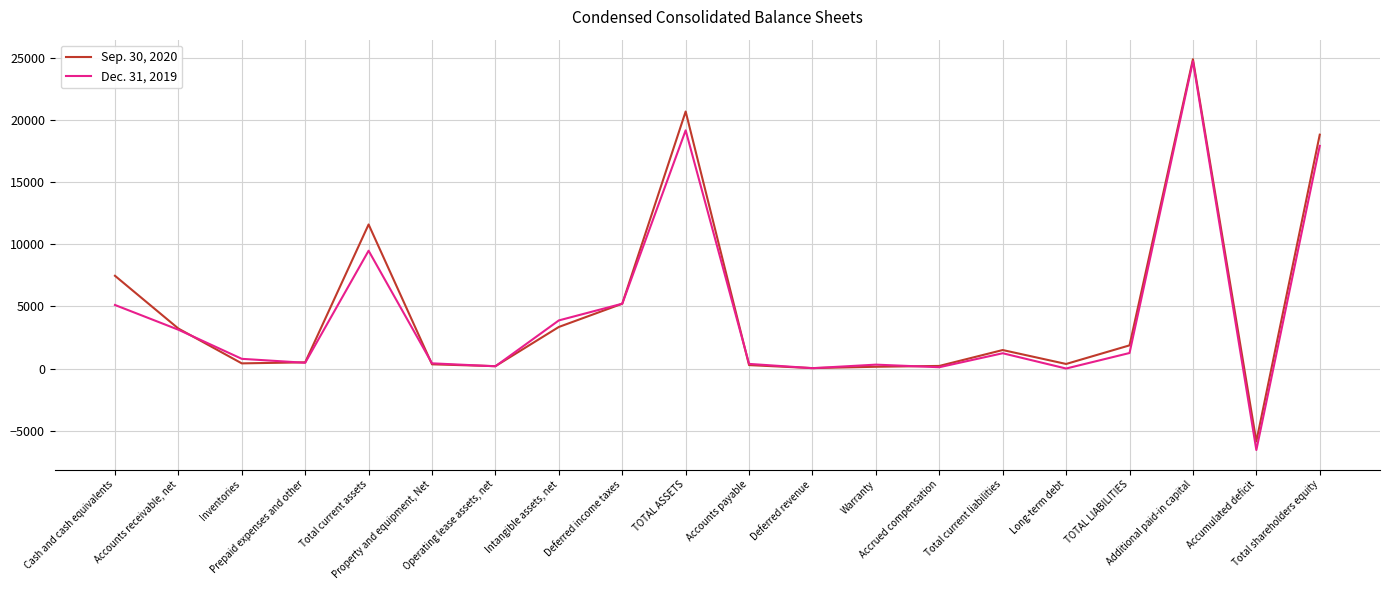

What is the minimum value shown in the chart?

-6565